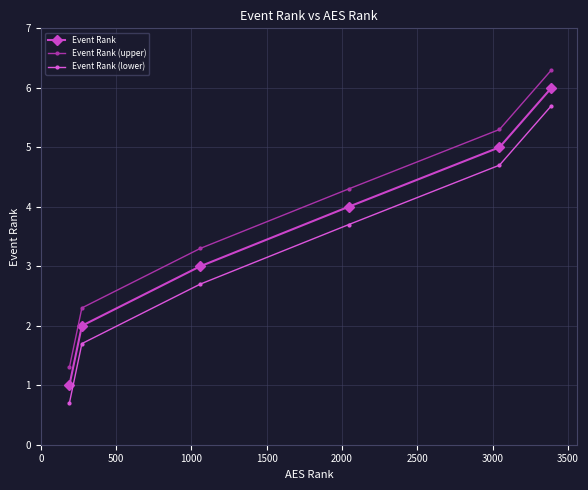

Which series has the largest total across all categories?

Event Rank (upper)